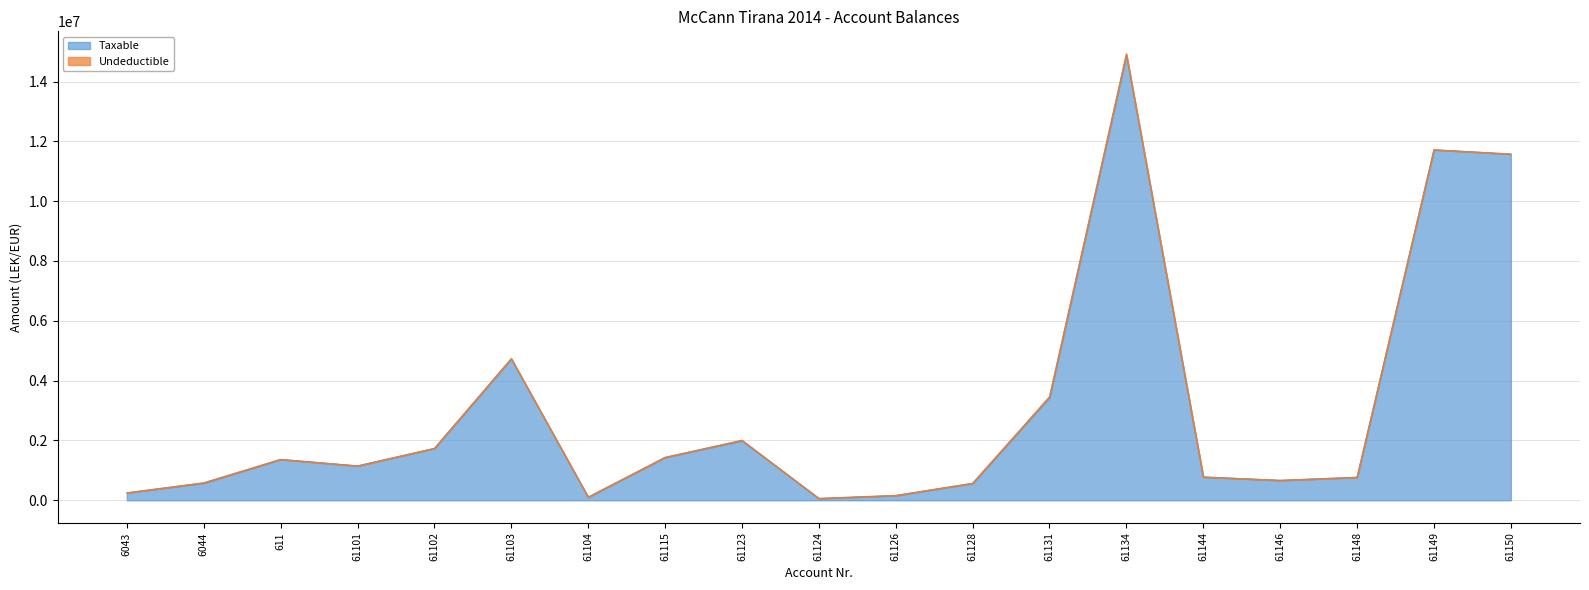

How many interior local peaks (higher than both neighbors) does the data have?

5